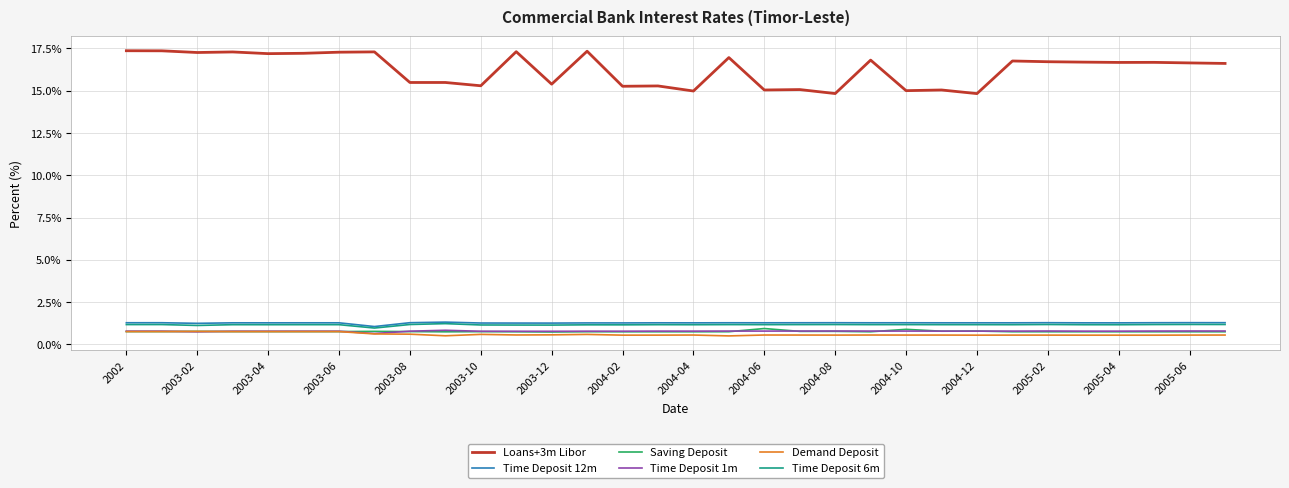

Which series has the largest total across all categories?

Loans+3m Libor